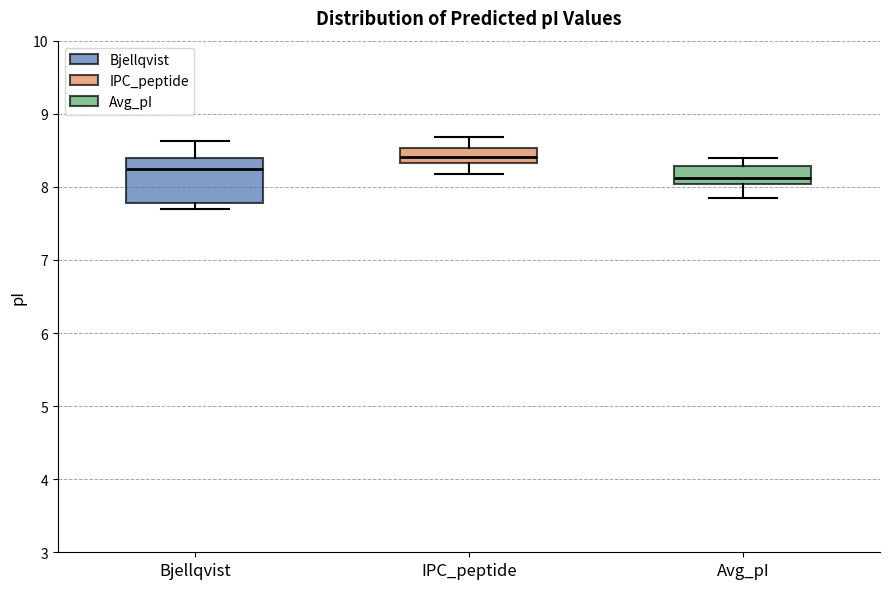

Which box has the lowest median line?

Avg_pI